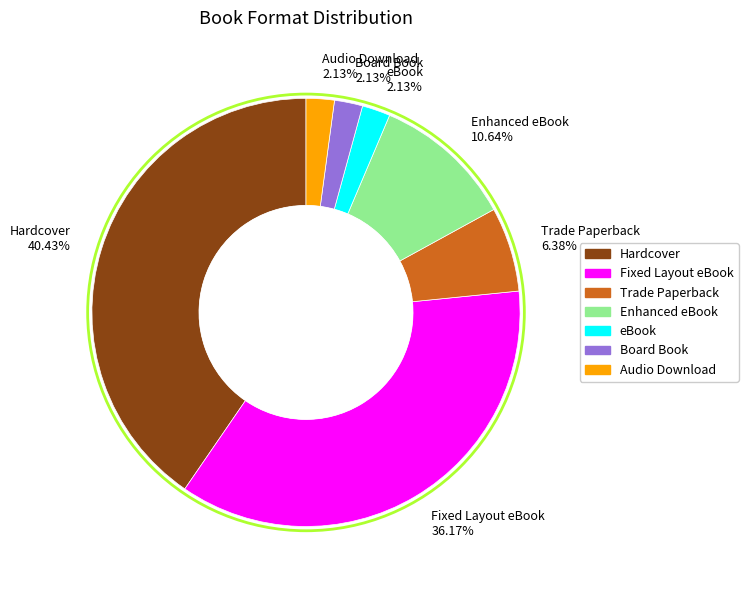

To the nearest percent, what is the difference between the largest and smallest slice percentages?

38%